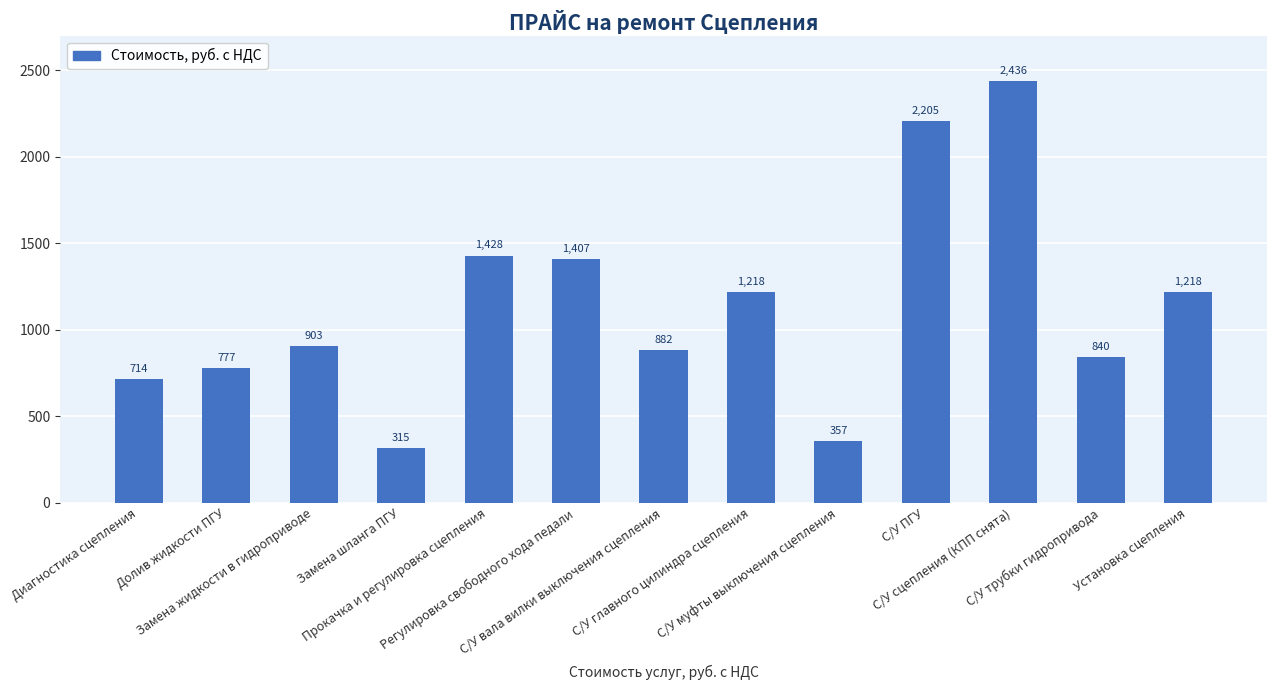

What is the greatest value displayed?

2436